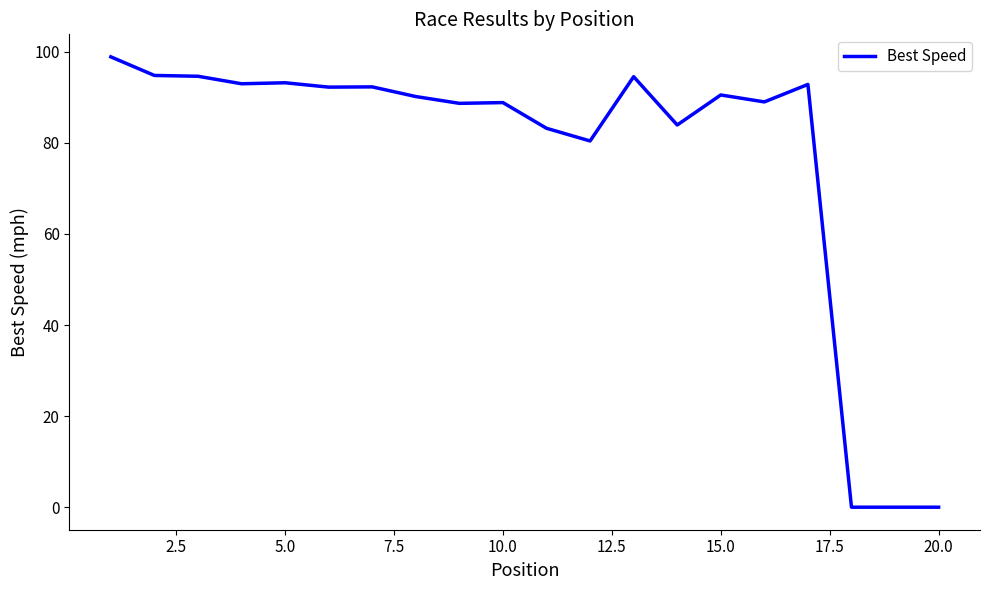

What is the difference between the maximum and minimum values?

98.9